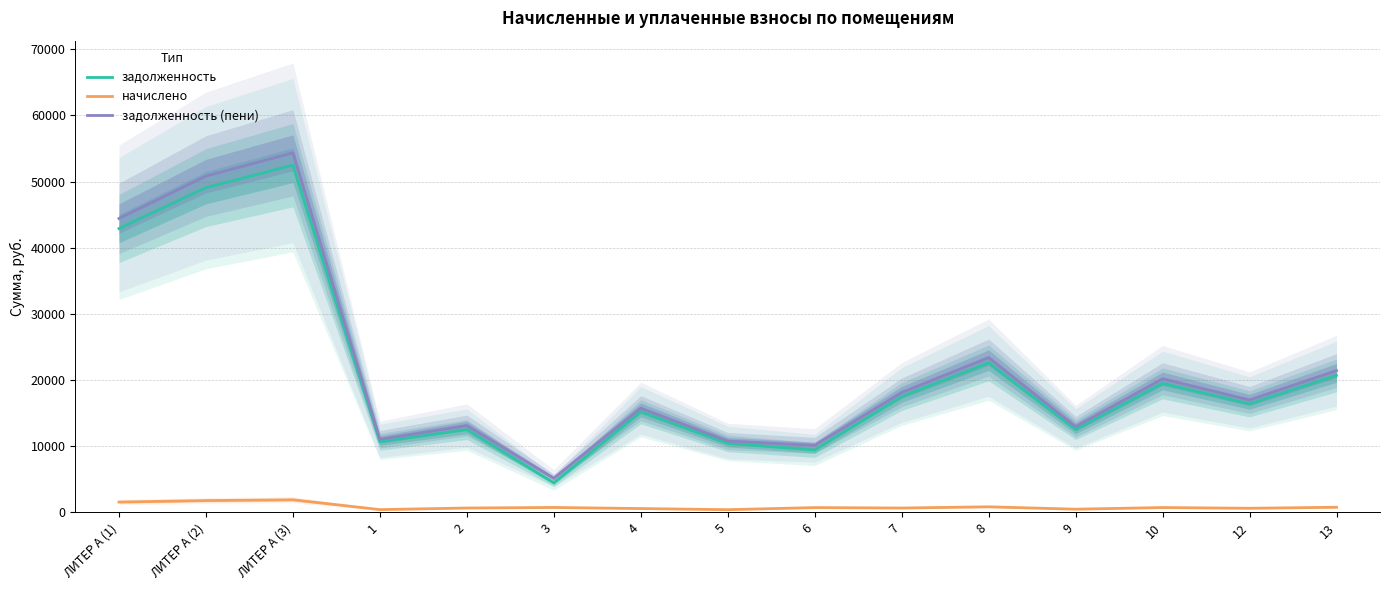

List the series in order of their peak value, highest first.

задолженность (пени), задолженность, начислено